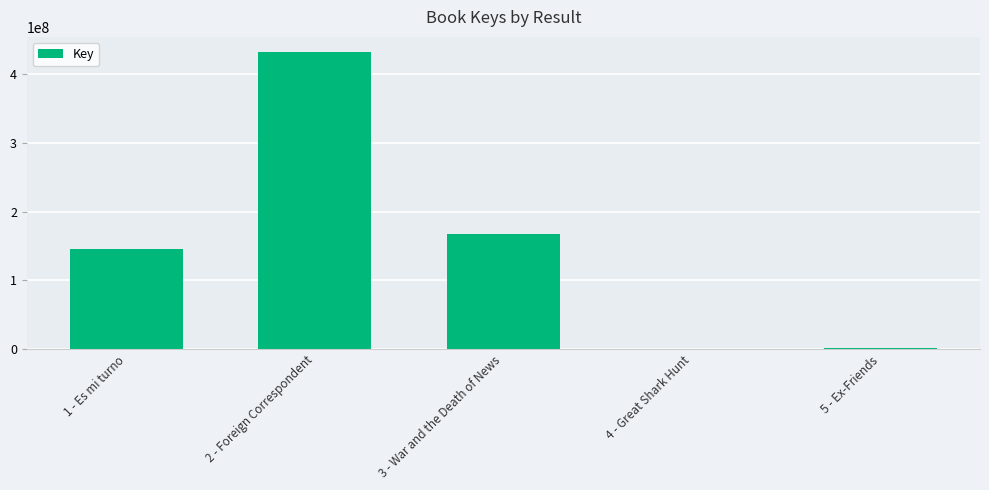

What is the change in value from 2 - Foreign Correspondent to 3 - War and the Death of News?

-265492817